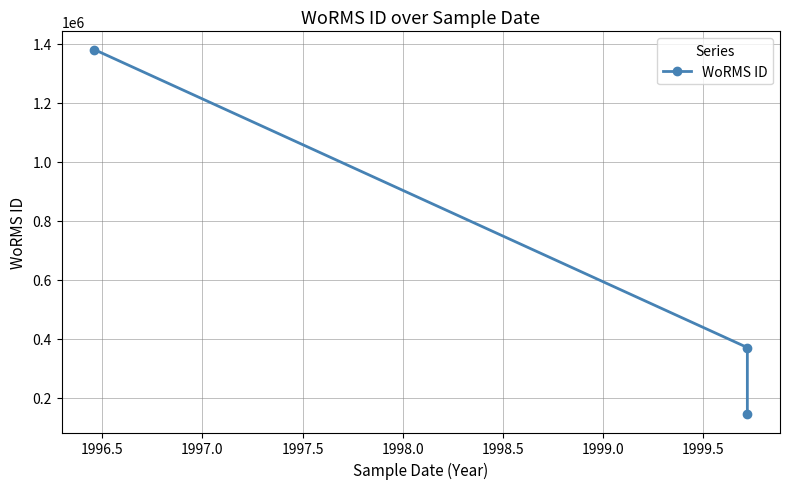

What is the change in value from 1996.5 to 1997.0?

-226150